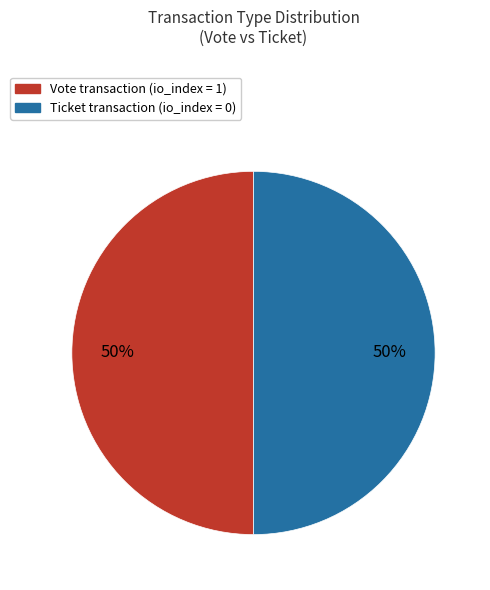

To the nearest percent, what is the average slice percentage?

50%